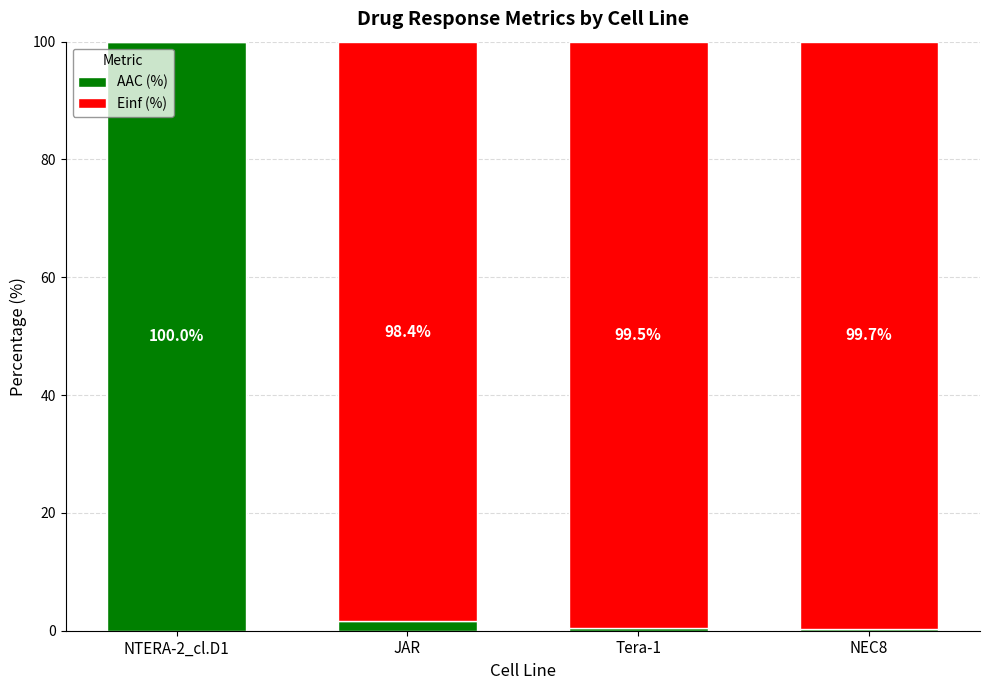

What is the highest value of the AAC (%) series?

100.0